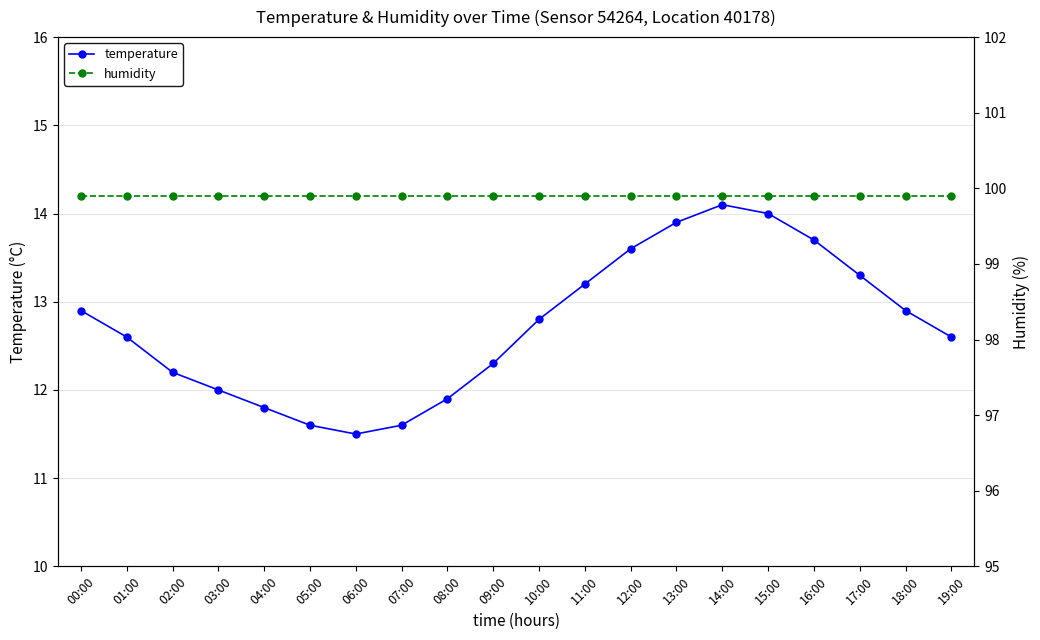

What value does the humidity series have at 15:00?

99.9